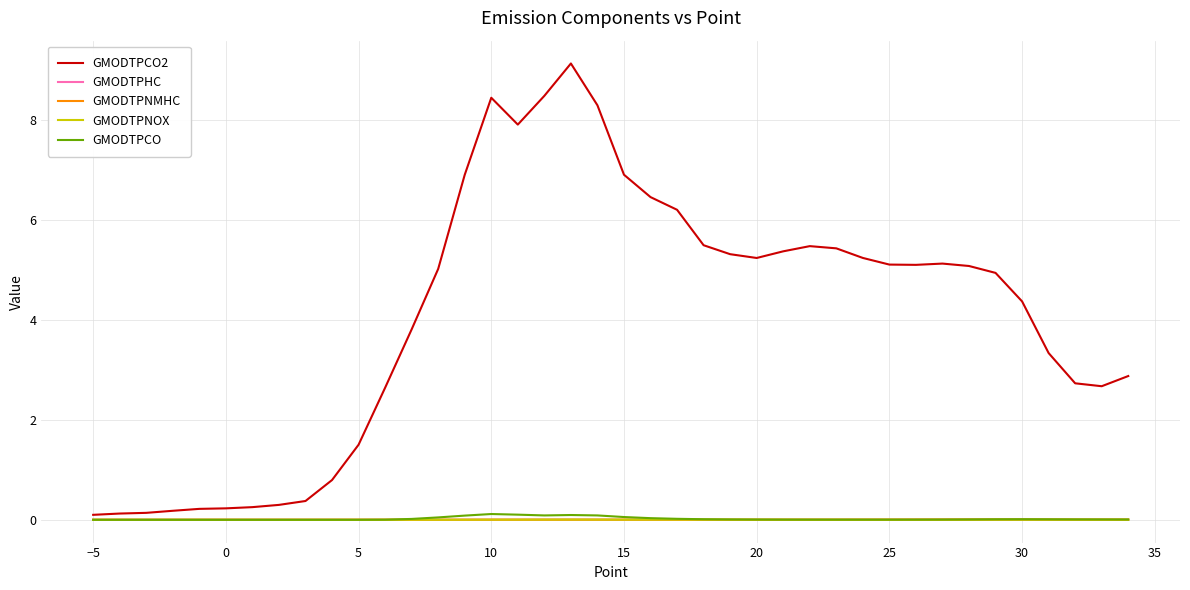

What is the greatest value displayed?

9.1